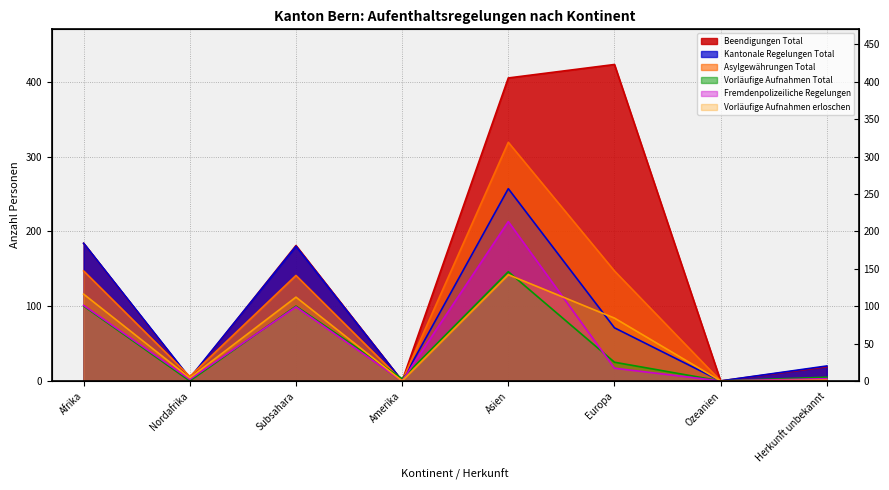

Is the value of Vorläufige Aufnahmen Total at Amerika greater than the value of Kantonale Regelungen Total at Asien?

No